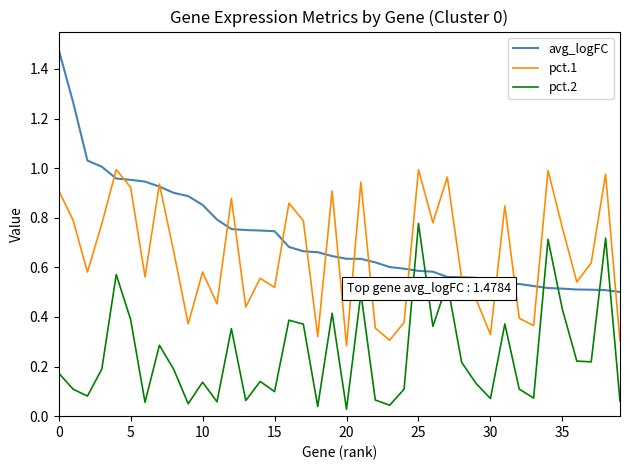

True or false: pct.1 and pct.2 cross at least once.

False